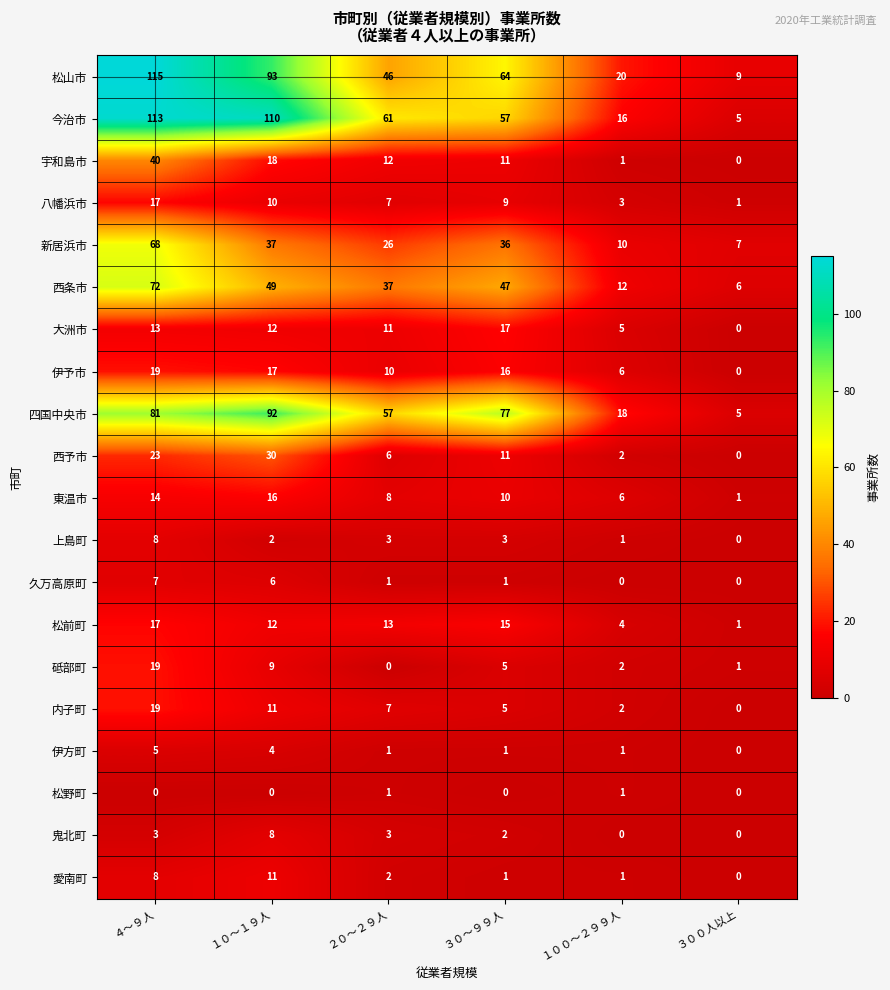

What is the average value of the 今治市 series?

60